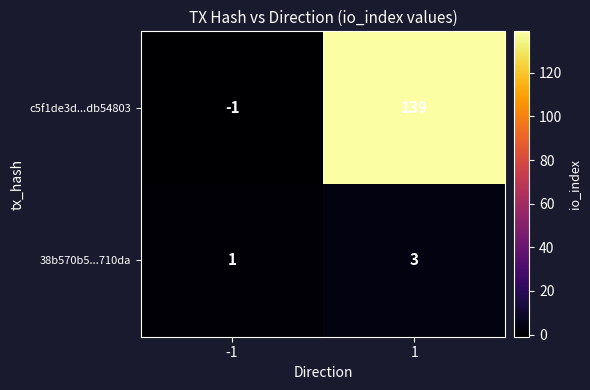

What is the sum of all 38b570b5...710da values?

4